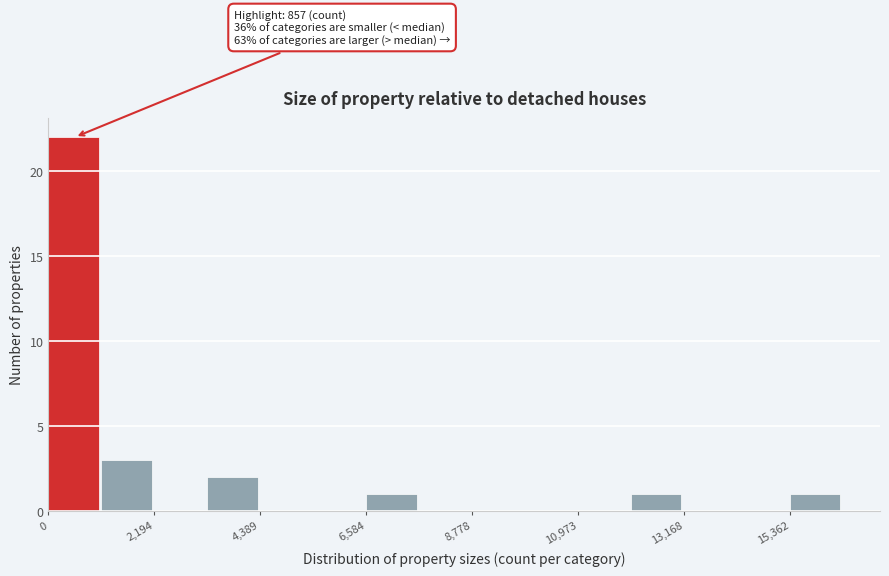

Read against the x-axis, roughly where is the centre of the tallest bar?

500